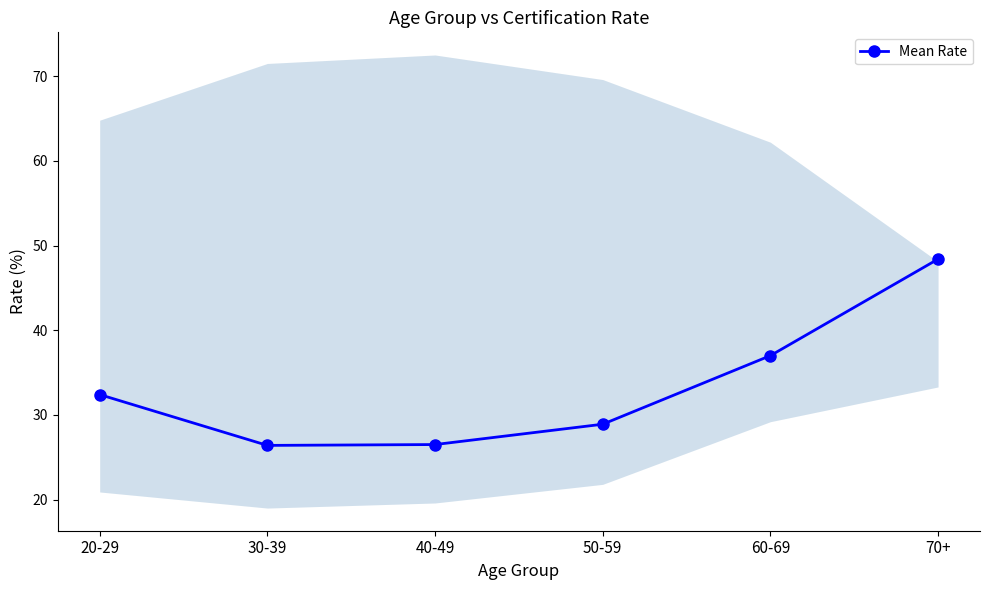

Reading right to left, extract all data points from this chart.

48.4	37.0	28.9	26.5	26.4	32.4